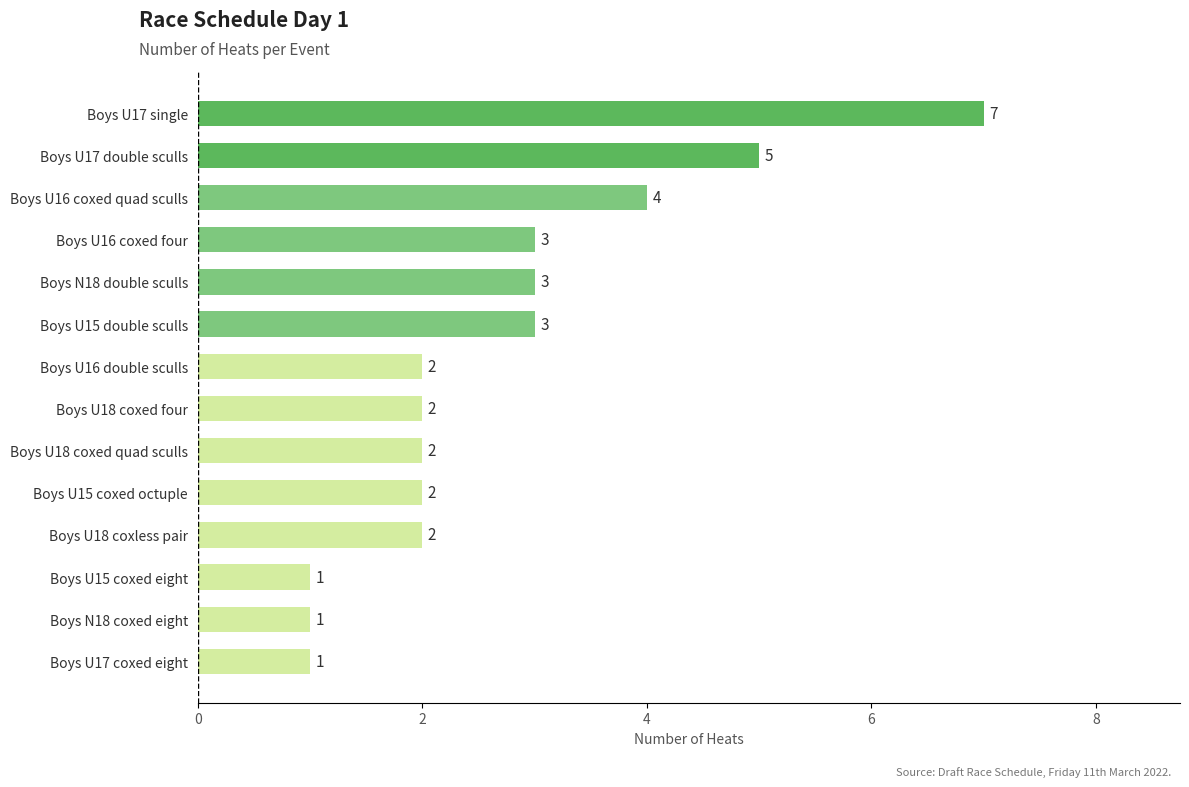

What is the ratio of the value at Boys U16 double sculls to the value at Boys U15 double sculls?

0.7